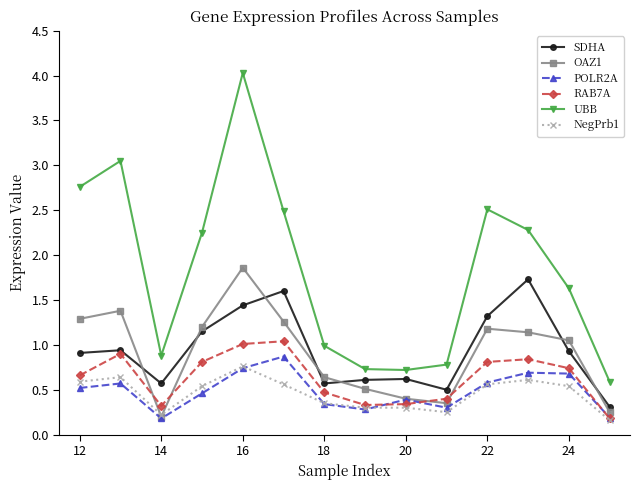

What is the maximum value shown in the chart?

4.0